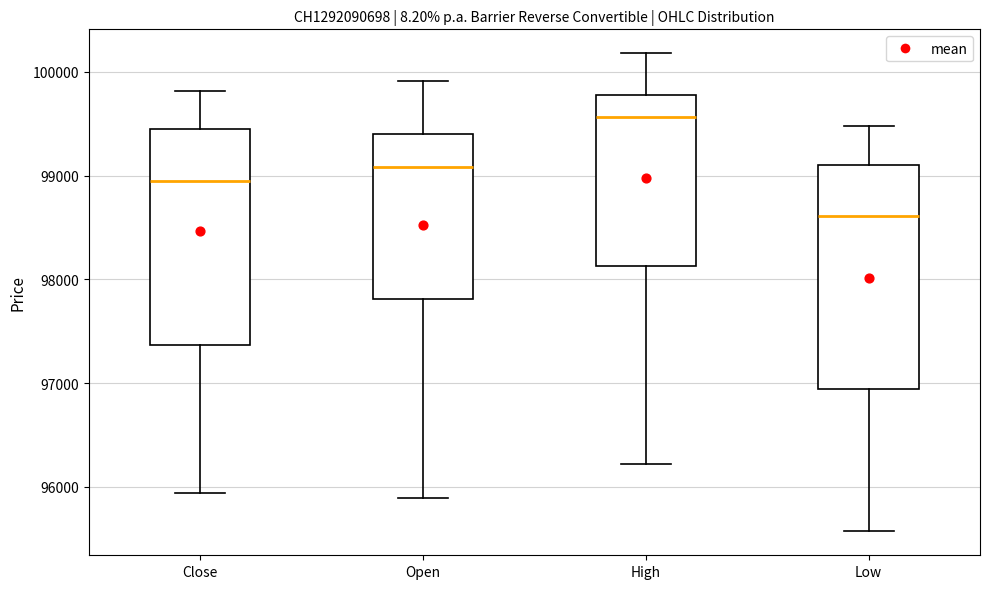

Reading left to right, read every box against the y-axis: the position of its median line, the range the box covers, and the ends of its whiskers. The values are not printed on the chart, so give them approximately, as read against the axis.

Close: median 99000, box 97400 to 99500, whiskers 95900 to 99800
Open: median 99100, box 97800 to 99400, whiskers 95900 to 99900
High: median 99600, box 98100 to 99800, whiskers 96200 to 100200
Low: median 98600, box 96900 to 99100, whiskers 95600 to 99500